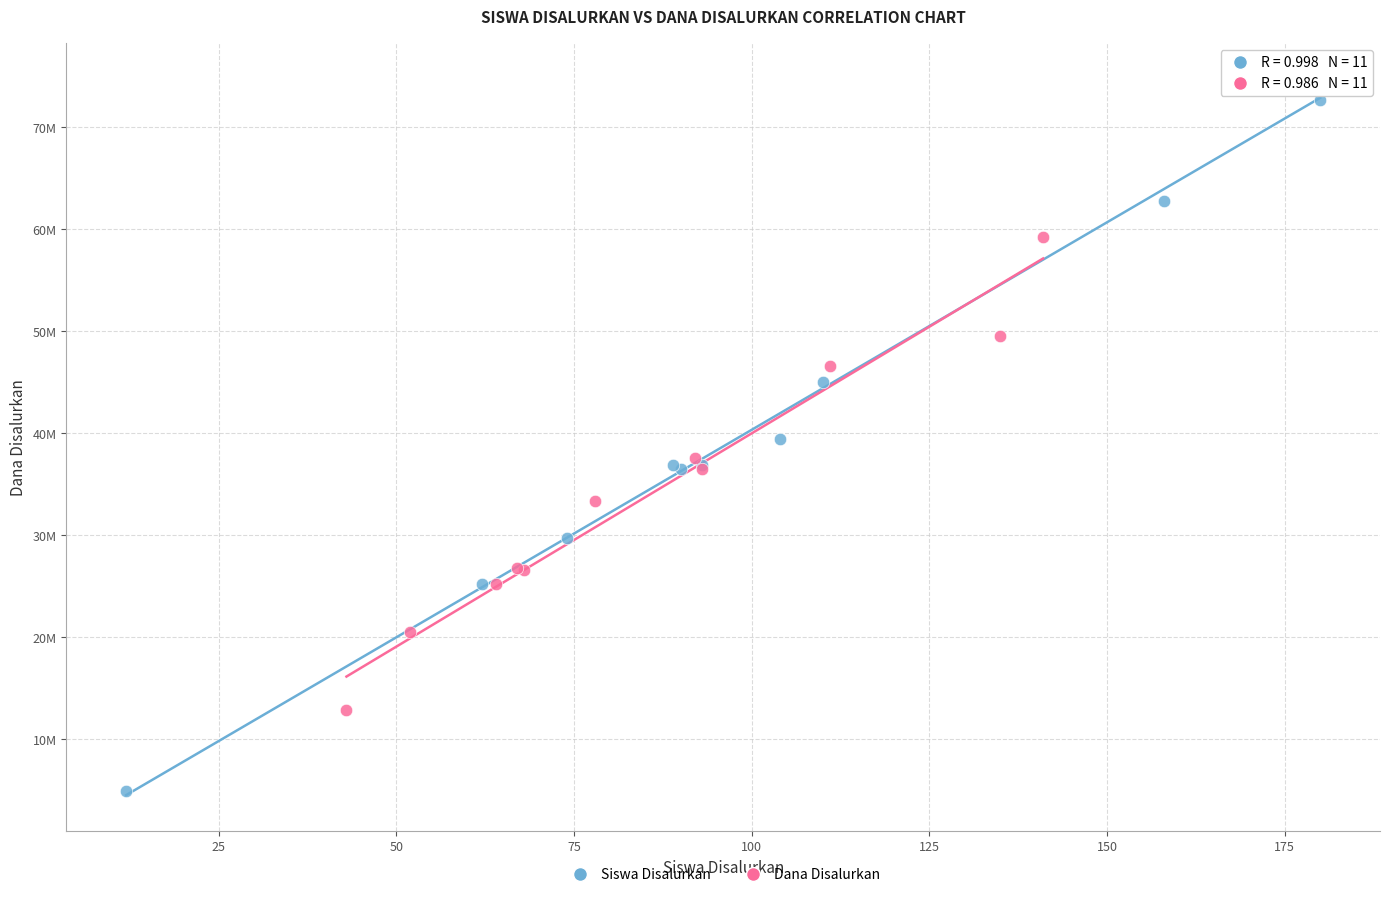

Which series has the largest Y range (max minus min)?

Siswa Disalurkan